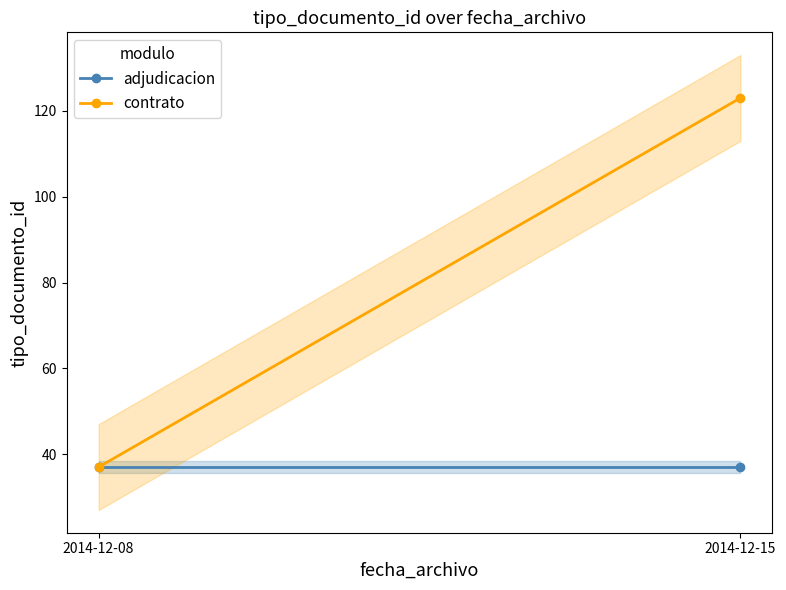

List the labels in order of contrato value, largest first.

2014-12-15, 2014-12-08